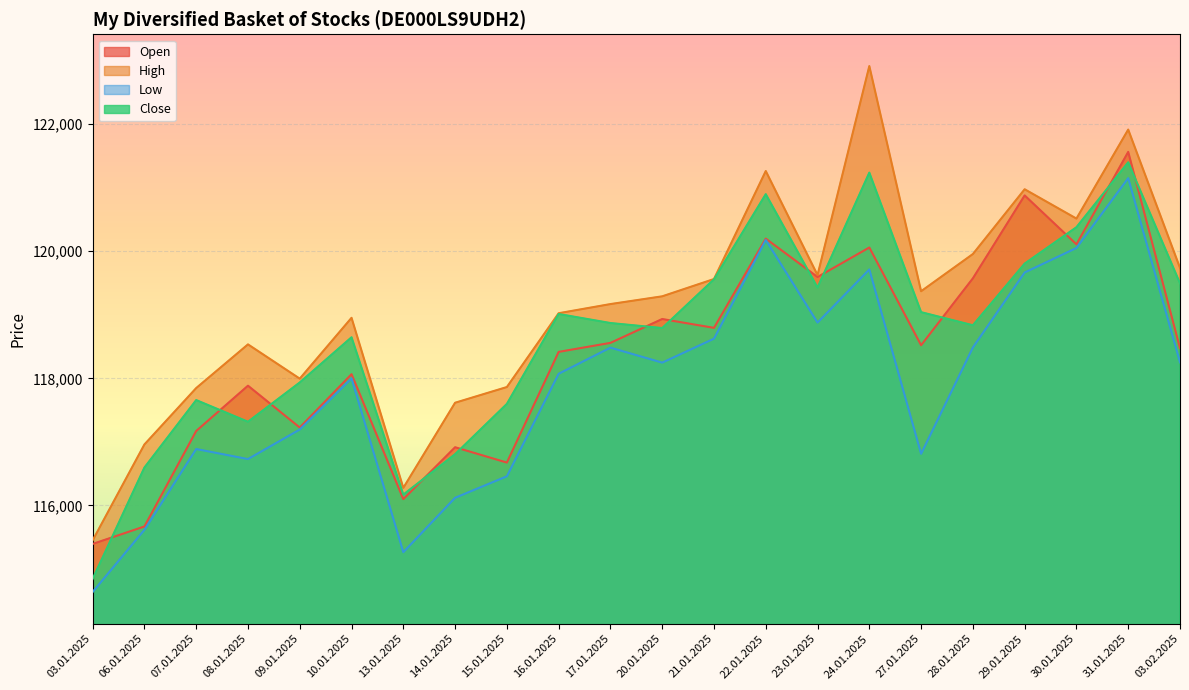

What position from the left is 23.01.2025?

15